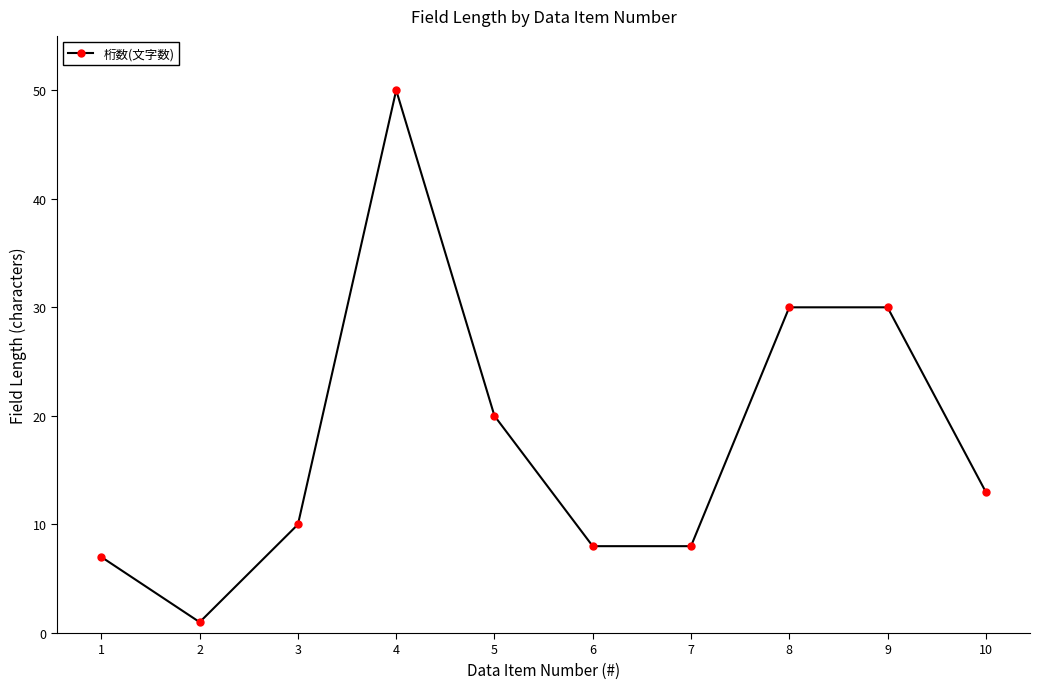

How many data points are less than 13?

5